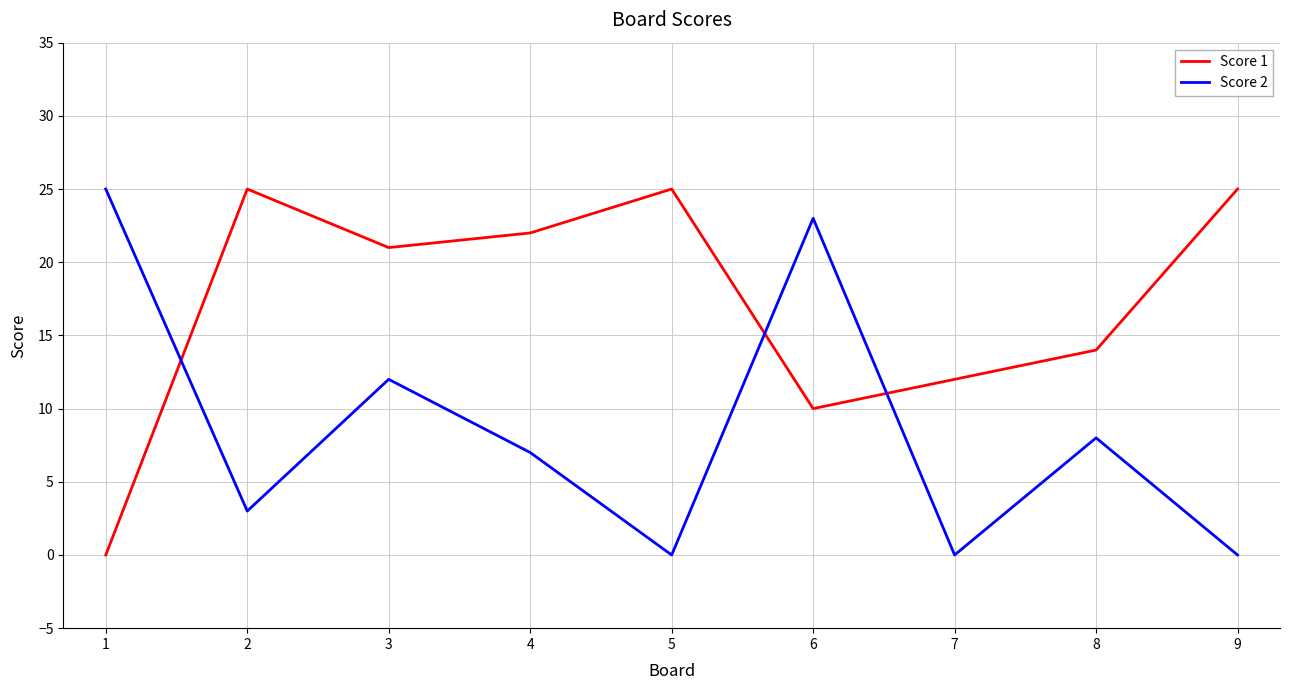

The Score 1 series shows 25 at 9. True or false?

True